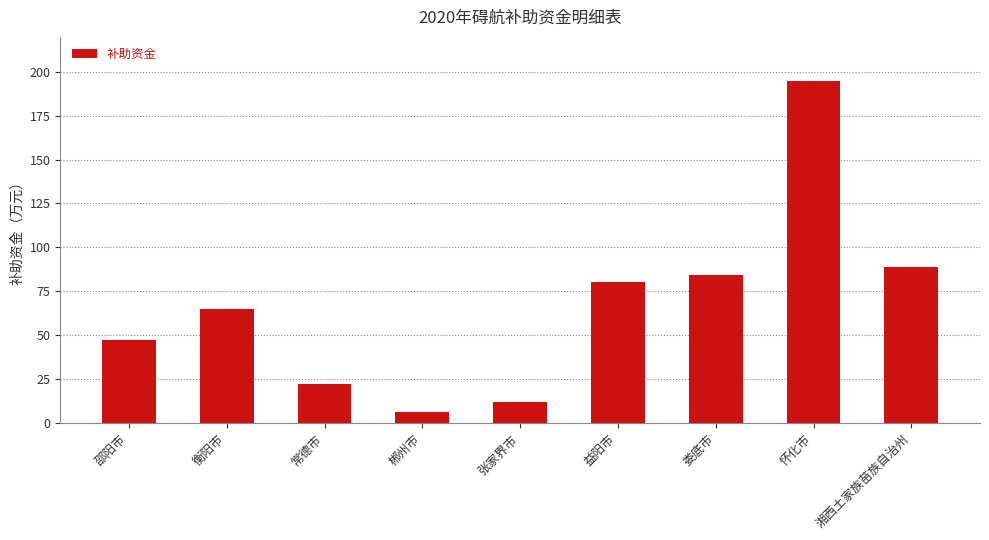

How many data points does each series have?

9